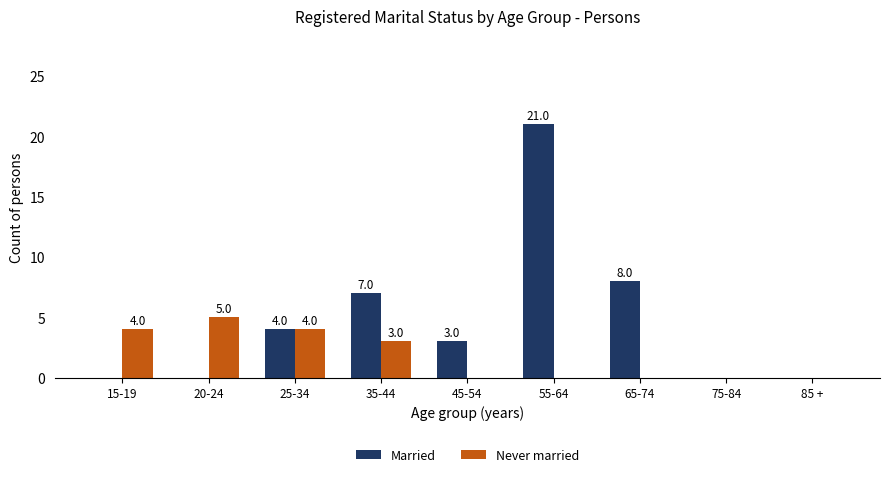

At which category is the sum across all series the highest?

55-64